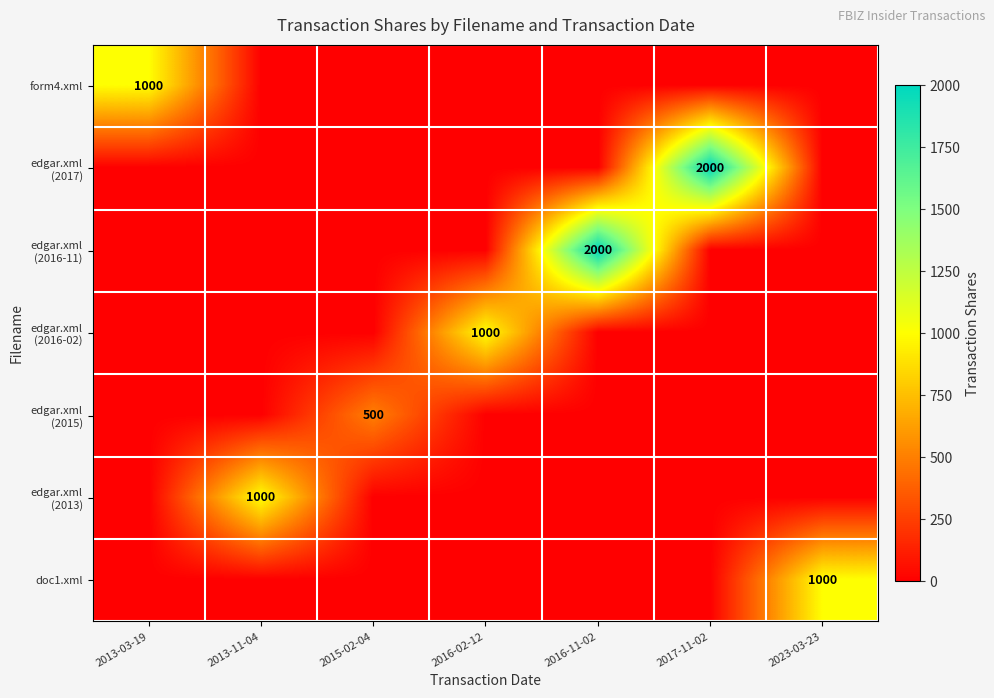

At how many categories does at least one series exceed 1107?

2